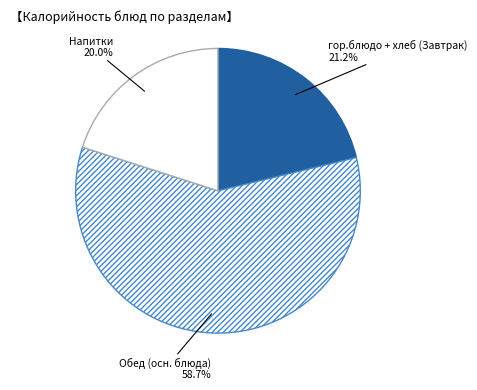

Count the number of slices in the pie.

3